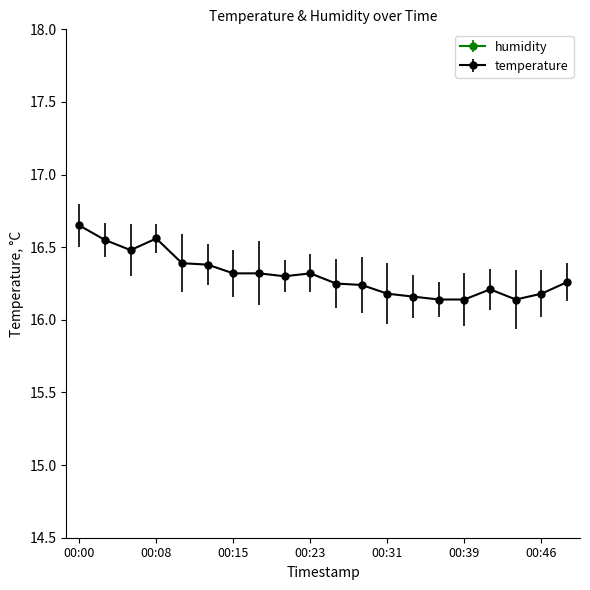

Is this an area chart (filled region under the line)?

No